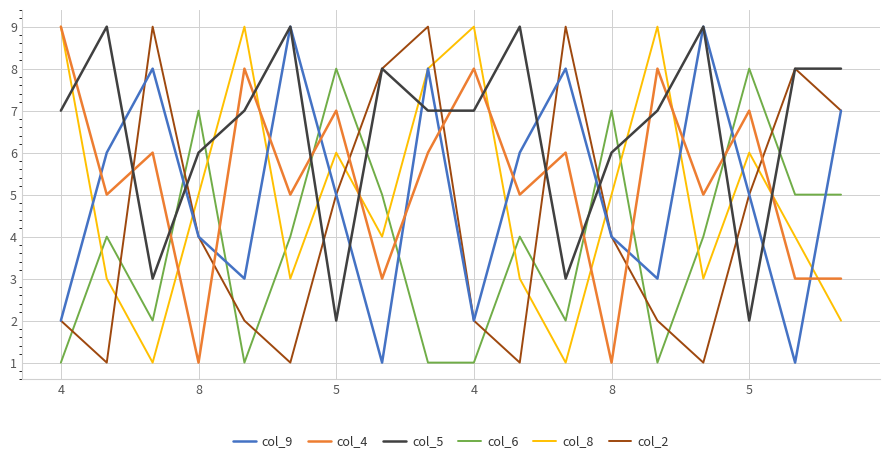

Which series has the largest total across all categories?

col_5